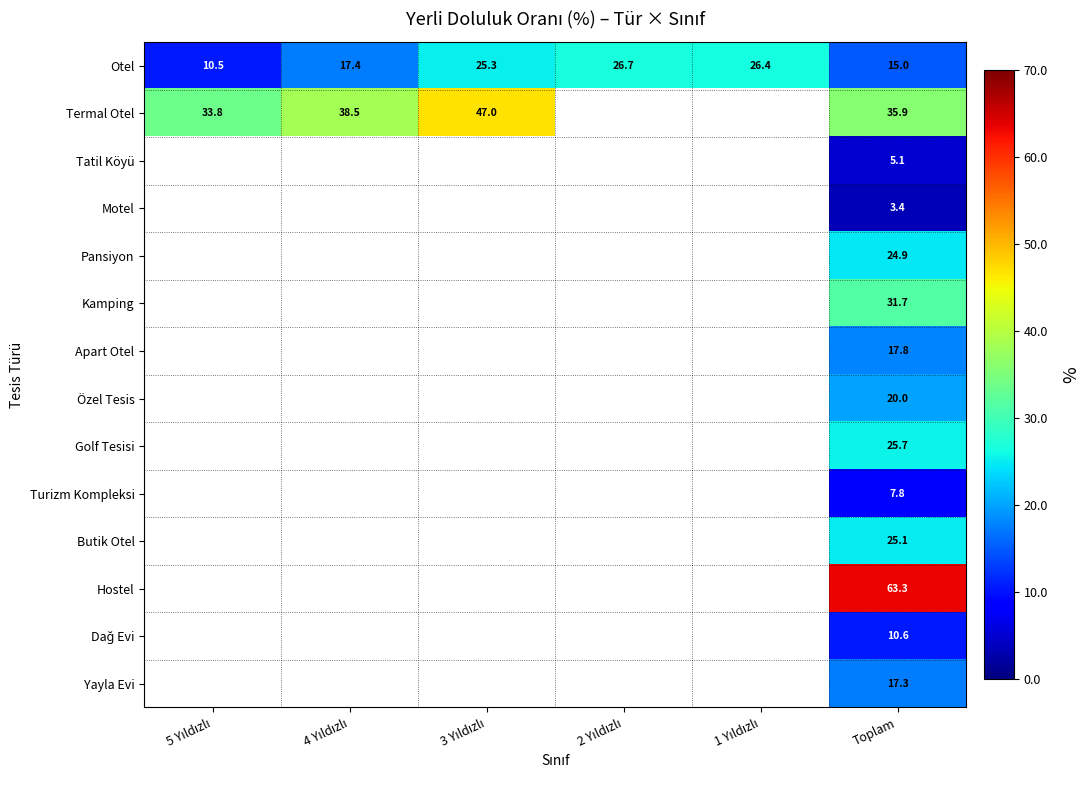

Which category has the highest value across all series?

Toplam